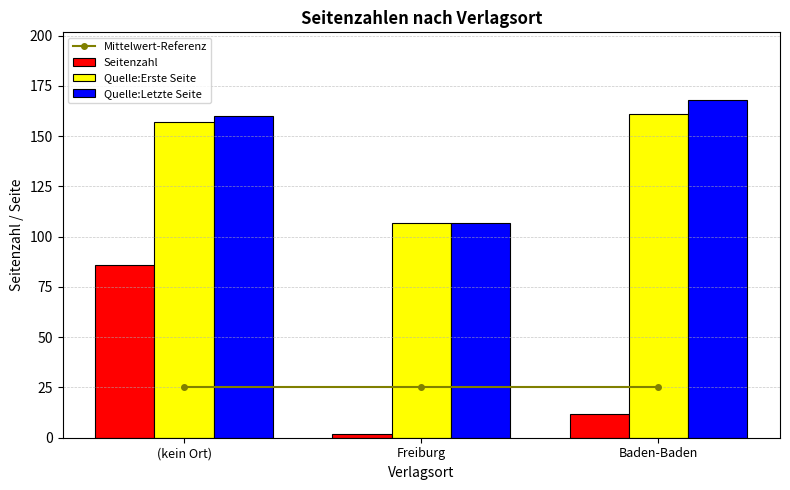

Reading right to left, transcribe all the data shown in this chart.

Mittelwert-Referenz: Baden-Baden=25.2	Freiburg=25.2	(kein Ort)=25.2
Seitenzahl: Baden-Baden=12.0	Freiburg=2.0	(kein Ort)=86.0
Quelle:Erste Seite: Baden-Baden=161.0	Freiburg=107.0	(kein Ort)=157.0
Quelle:Letzte Seite: Baden-Baden=168.0	Freiburg=107.0	(kein Ort)=160.0